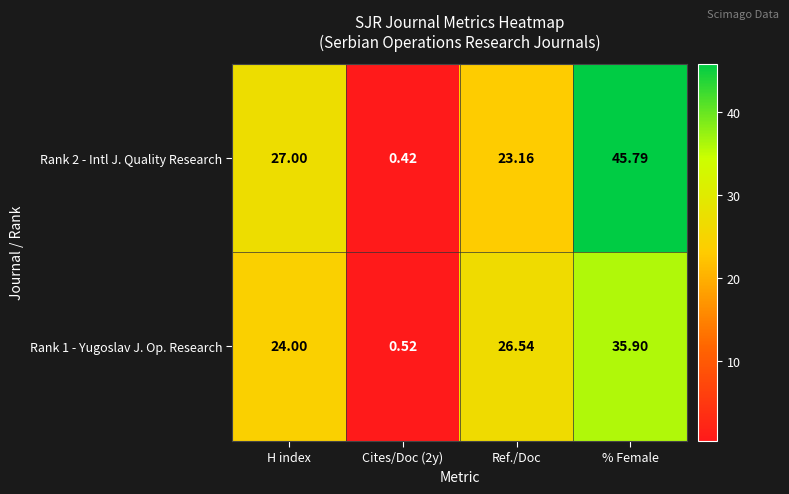

Where is Rank 1 - Yugoslav J. Op. Research nearest to the value 18?

H index